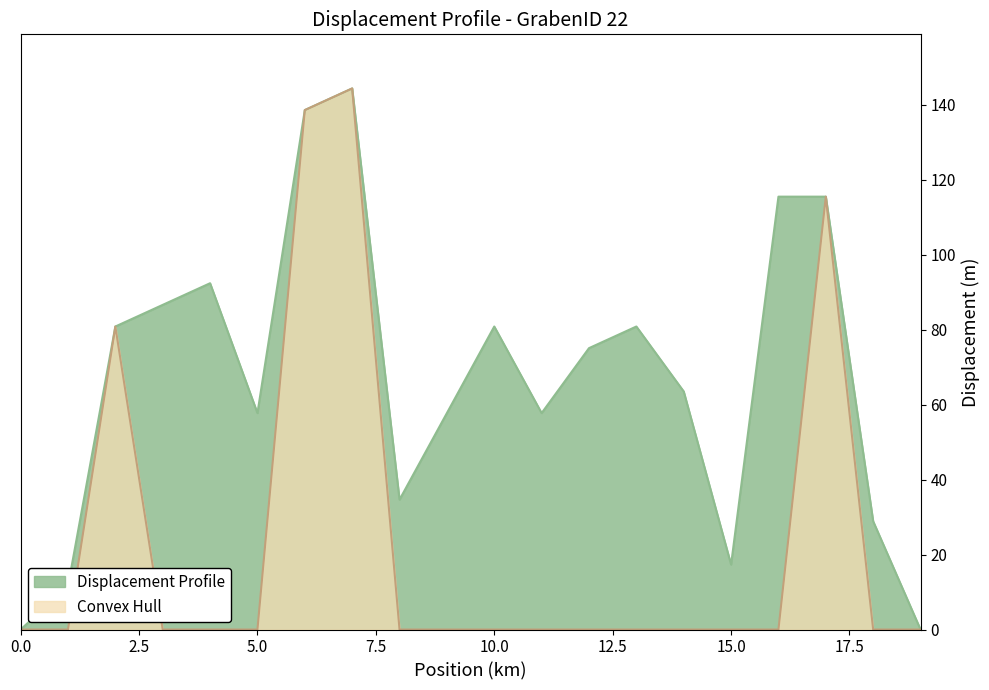

True or false: Displacement Profile and Convex Hull cross at least once.

False